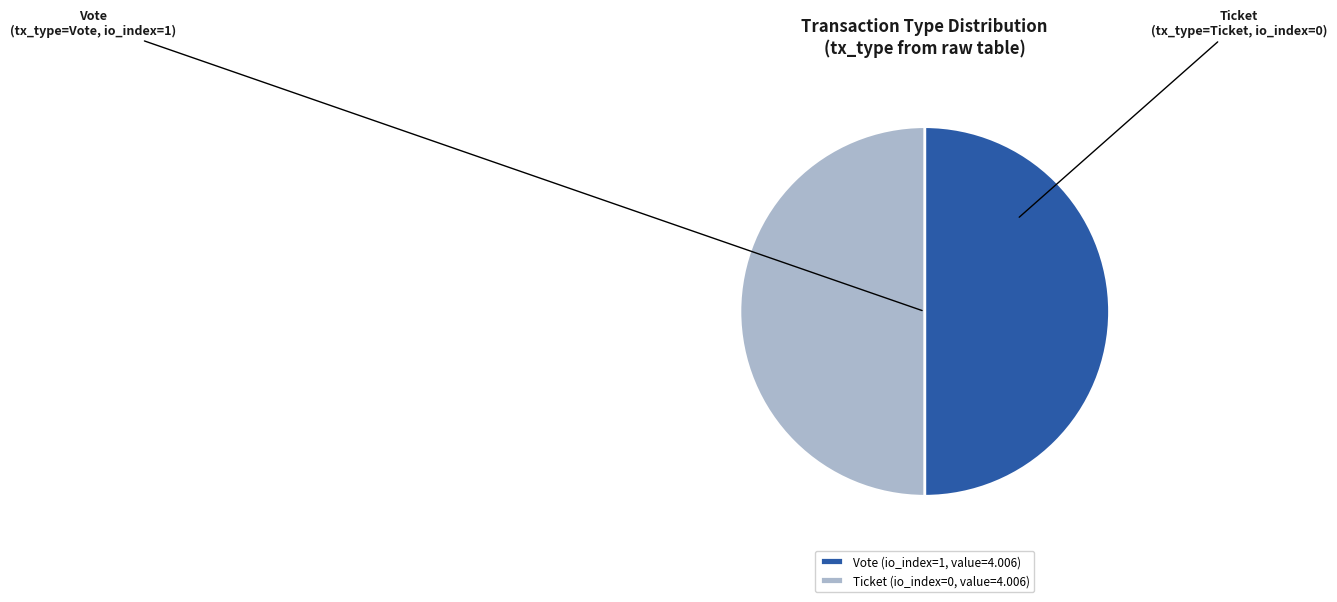

Combined, do Ticket and Vote account for over 50%?

Yes